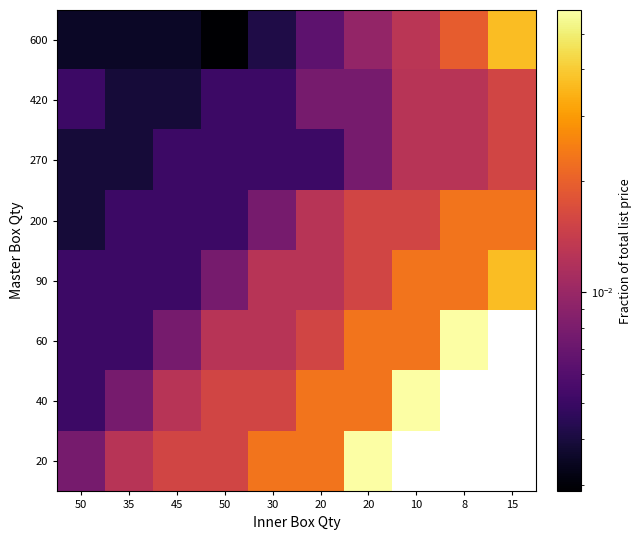

How many distinct data groups are displayed?

8